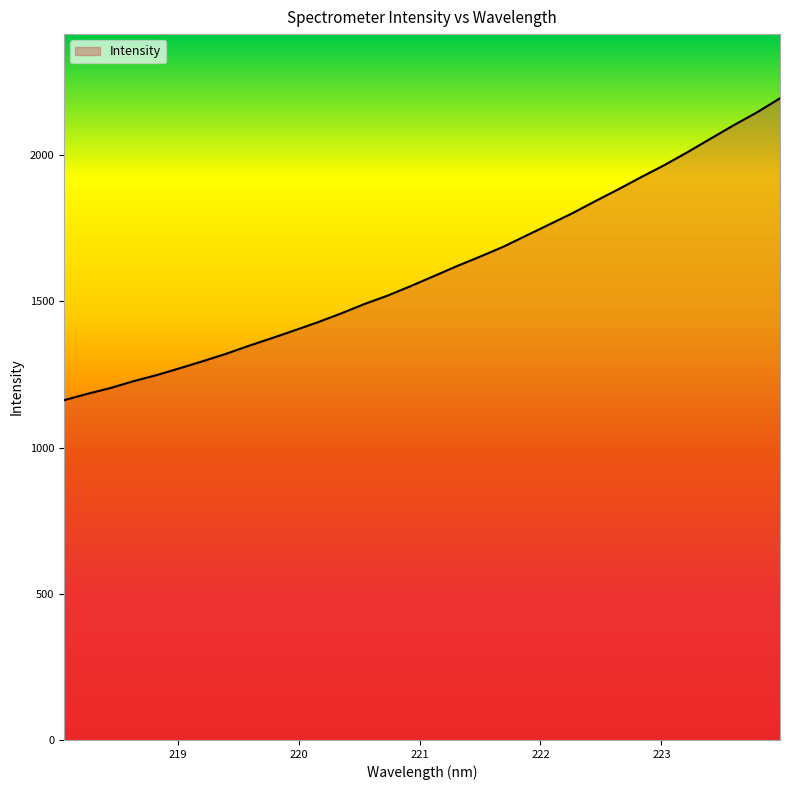

What is the difference between the maximum and minimum values?

1032.7